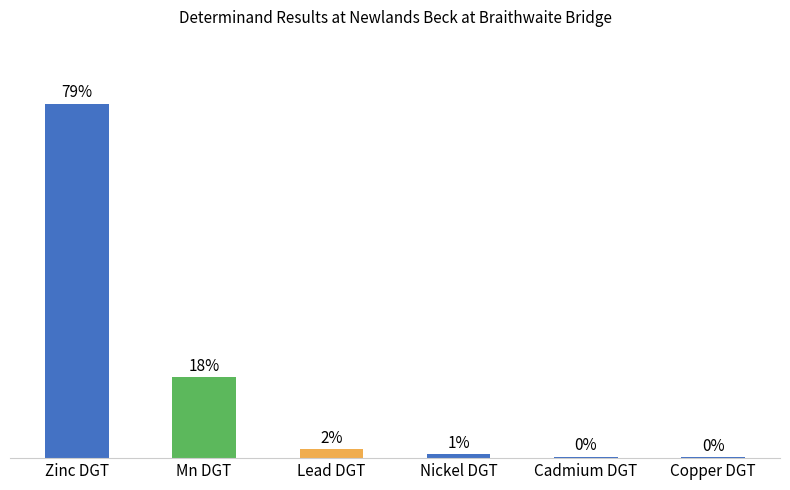

Where is the data nearest to the value 39?

Mn DGT